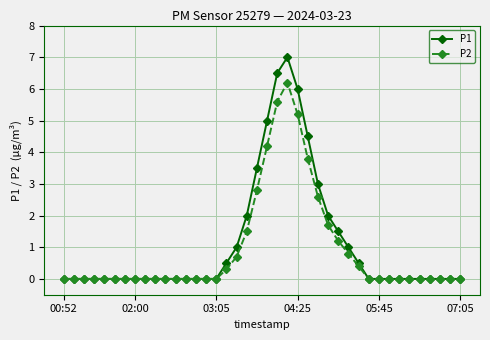

What is the maximum value shown in the chart?

7.0